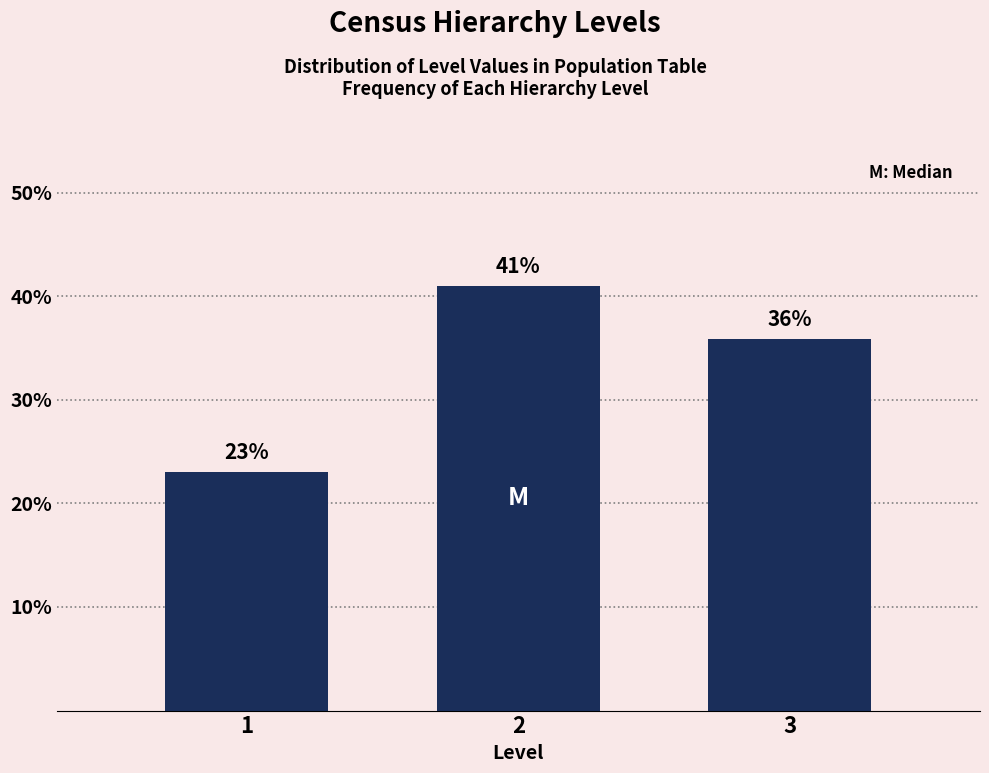

What is the value of the 3rd bar from the left?

35.9